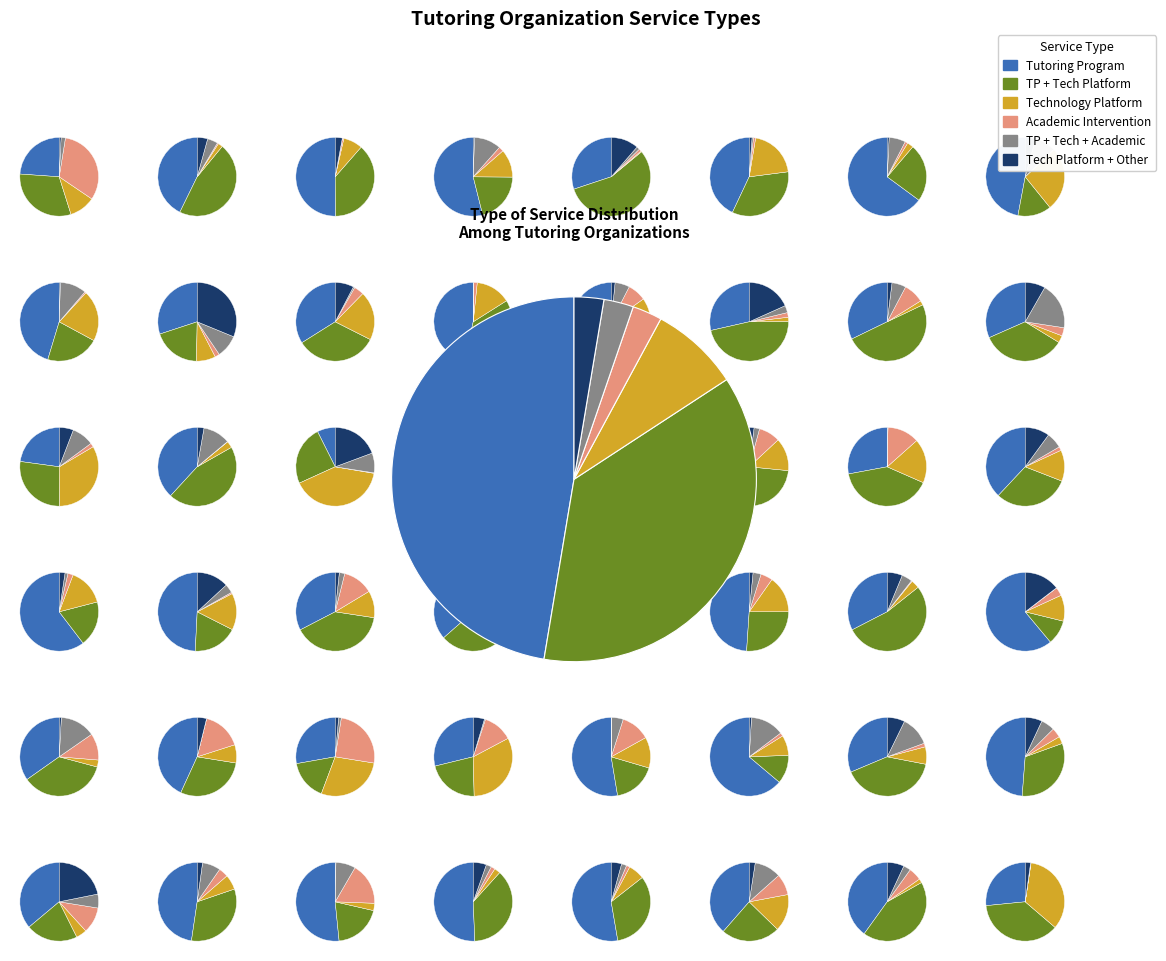

Which slice is the smallest?

Academic Intervention